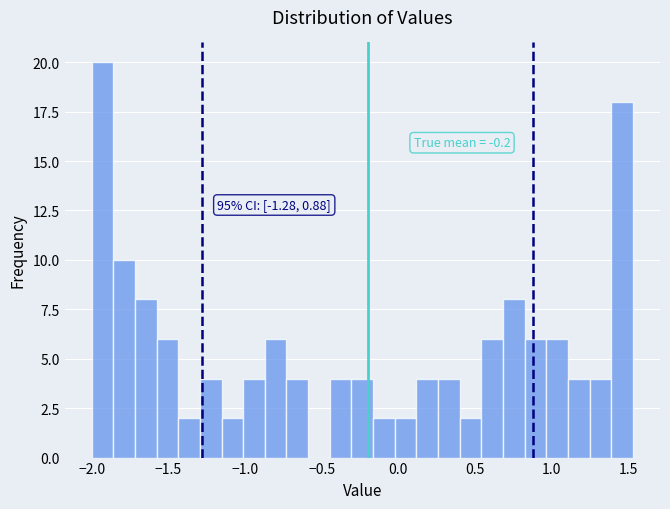

Read against the x-axis, roughly where is the centre of the tallest bar?

-1.95